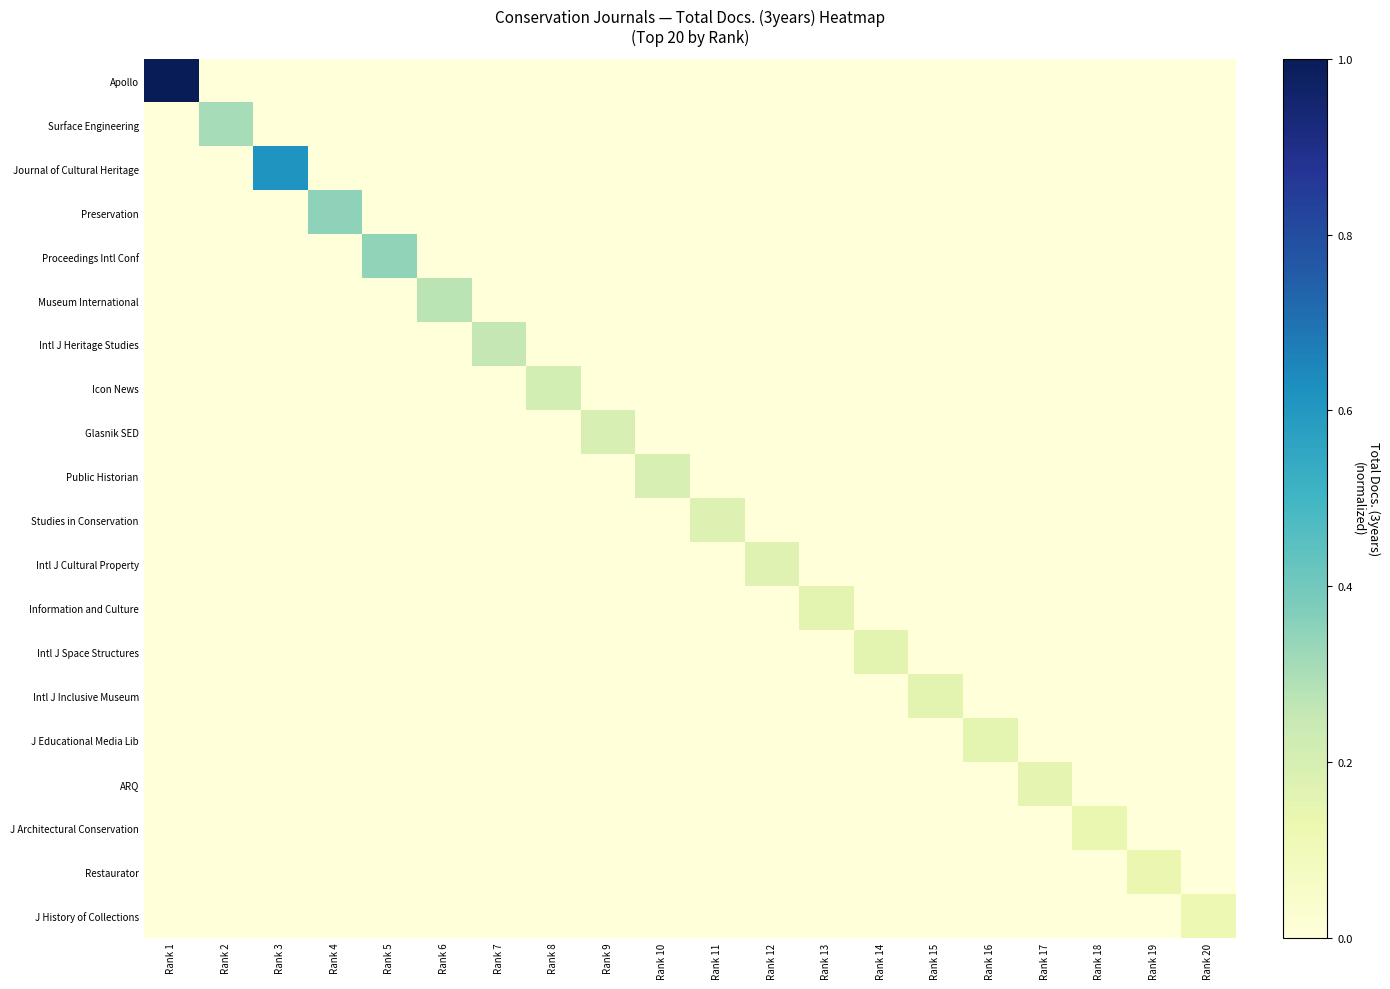

Reading left to right, what are all the values shown in this chart?

Apollo: Rank 1=1.0	Rank 2=0.0	Rank 3=0.0	Rank 4=0.0	Rank 5=0.0	Rank 6=0.0	Rank 7=0.0	Rank 8=0.0	Rank 9=0.0	Rank 10=0.0	Rank 11=0.0	Rank 12=0.0	Rank 13=0.0	Rank 14=0.0	Rank 15=0.0	Rank 16=0.0	Rank 17=0.0	Rank 18=0.0	Rank 19=0.0	Rank 20=0.0
Surface Engineering: Rank 1=0.0	Rank 2=0.3	Rank 3=0.0	Rank 4=0.0	Rank 5=0.0	Rank 6=0.0	Rank 7=0.0	Rank 8=0.0	Rank 9=0.0	Rank 10=0.0	Rank 11=0.0	Rank 12=0.0	Rank 13=0.0	Rank 14=0.0	Rank 15=0.0	Rank 16=0.0	Rank 17=0.0	Rank 18=0.0	Rank 19=0.0	Rank 20=0.0
Journal of Cultural Heritage: Rank 1=0.0	Rank 2=0.0	Rank 3=0.6	Rank 4=0.0	Rank 5=0.0	Rank 6=0.0	Rank 7=0.0	Rank 8=0.0	Rank 9=0.0	Rank 10=0.0	Rank 11=0.0	Rank 12=0.0	Rank 13=0.0	Rank 14=0.0	Rank 15=0.0	Rank 16=0.0	Rank 17=0.0	Rank 18=0.0	Rank 19=0.0	Rank 20=0.0
Preservation: Rank 1=0.0	Rank 2=0.0	Rank 3=0.0	Rank 4=0.3	Rank 5=0.0	Rank 6=0.0	Rank 7=0.0	Rank 8=0.0	Rank 9=0.0	Rank 10=0.0	Rank 11=0.0	Rank 12=0.0	Rank 13=0.0	Rank 14=0.0	Rank 15=0.0	Rank 16=0.0	Rank 17=0.0	Rank 18=0.0	Rank 19=0.0	Rank 20=0.0
Proceedings Intl Conf: Rank 1=0.0	Rank 2=0.0	Rank 3=0.0	Rank 4=0.0	Rank 5=0.3	Rank 6=0.0	Rank 7=0.0	Rank 8=0.0	Rank 9=0.0	Rank 10=0.0	Rank 11=0.0	Rank 12=0.0	Rank 13=0.0	Rank 14=0.0	Rank 15=0.0	Rank 16=0.0	Rank 17=0.0	Rank 18=0.0	Rank 19=0.0	Rank 20=0.0
Museum International: Rank 1=0.0	Rank 2=0.0	Rank 3=0.0	Rank 4=0.0	Rank 5=0.0	Rank 6=0.3	Rank 7=0.0	Rank 8=0.0	Rank 9=0.0	Rank 10=0.0	Rank 11=0.0	Rank 12=0.0	Rank 13=0.0	Rank 14=0.0	Rank 15=0.0	Rank 16=0.0	Rank 17=0.0	Rank 18=0.0	Rank 19=0.0	Rank 20=0.0
Intl J Heritage Studies: Rank 1=0.0	Rank 2=0.0	Rank 3=0.0	Rank 4=0.0	Rank 5=0.0	Rank 6=0.0	Rank 7=0.3	Rank 8=0.0	Rank 9=0.0	Rank 10=0.0	Rank 11=0.0	Rank 12=0.0	Rank 13=0.0	Rank 14=0.0	Rank 15=0.0	Rank 16=0.0	Rank 17=0.0	Rank 18=0.0	Rank 19=0.0	Rank 20=0.0
Icon News: Rank 1=0.0	Rank 2=0.0	Rank 3=0.0	Rank 4=0.0	Rank 5=0.0	Rank 6=0.0	Rank 7=0.0	Rank 8=0.2	Rank 9=0.0	Rank 10=0.0	Rank 11=0.0	Rank 12=0.0	Rank 13=0.0	Rank 14=0.0	Rank 15=0.0	Rank 16=0.0	Rank 17=0.0	Rank 18=0.0	Rank 19=0.0	Rank 20=0.0
Glasnik SED: Rank 1=0.0	Rank 2=0.0	Rank 3=0.0	Rank 4=0.0	Rank 5=0.0	Rank 6=0.0	Rank 7=0.0	Rank 8=0.0	Rank 9=0.2	Rank 10=0.0	Rank 11=0.0	Rank 12=0.0	Rank 13=0.0	Rank 14=0.0	Rank 15=0.0	Rank 16=0.0	Rank 17=0.0	Rank 18=0.0	Rank 19=0.0	Rank 20=0.0
Public Historian: Rank 1=0.0	Rank 2=0.0	Rank 3=0.0	Rank 4=0.0	Rank 5=0.0	Rank 6=0.0	Rank 7=0.0	Rank 8=0.0	Rank 9=0.0	Rank 10=0.2	Rank 11=0.0	Rank 12=0.0	Rank 13=0.0	Rank 14=0.0	Rank 15=0.0	Rank 16=0.0	Rank 17=0.0	Rank 18=0.0	Rank 19=0.0	Rank 20=0.0
Studies in Conservation: Rank 1=0.0	Rank 2=0.0	Rank 3=0.0	Rank 4=0.0	Rank 5=0.0	Rank 6=0.0	Rank 7=0.0	Rank 8=0.0	Rank 9=0.0	Rank 10=0.0	Rank 11=0.2	Rank 12=0.0	Rank 13=0.0	Rank 14=0.0	Rank 15=0.0	Rank 16=0.0	Rank 17=0.0	Rank 18=0.0	Rank 19=0.0	Rank 20=0.0
Intl J Cultural Property: Rank 1=0.0	Rank 2=0.0	Rank 3=0.0	Rank 4=0.0	Rank 5=0.0	Rank 6=0.0	Rank 7=0.0	Rank 8=0.0	Rank 9=0.0	Rank 10=0.0	Rank 11=0.0	Rank 12=0.2	Rank 13=0.0	Rank 14=0.0	Rank 15=0.0	Rank 16=0.0	Rank 17=0.0	Rank 18=0.0	Rank 19=0.0	Rank 20=0.0
Information and Culture: Rank 1=0.0	Rank 2=0.0	Rank 3=0.0	Rank 4=0.0	Rank 5=0.0	Rank 6=0.0	Rank 7=0.0	Rank 8=0.0	Rank 9=0.0	Rank 10=0.0	Rank 11=0.0	Rank 12=0.0	Rank 13=0.2	Rank 14=0.0	Rank 15=0.0	Rank 16=0.0	Rank 17=0.0	Rank 18=0.0	Rank 19=0.0	Rank 20=0.0
Intl J Space Structures: Rank 1=0.0	Rank 2=0.0	Rank 3=0.0	Rank 4=0.0	Rank 5=0.0	Rank 6=0.0	Rank 7=0.0	Rank 8=0.0	Rank 9=0.0	Rank 10=0.0	Rank 11=0.0	Rank 12=0.0	Rank 13=0.0	Rank 14=0.2	Rank 15=0.0	Rank 16=0.0	Rank 17=0.0	Rank 18=0.0	Rank 19=0.0	Rank 20=0.0
Intl J Inclusive Museum: Rank 1=0.0	Rank 2=0.0	Rank 3=0.0	Rank 4=0.0	Rank 5=0.0	Rank 6=0.0	Rank 7=0.0	Rank 8=0.0	Rank 9=0.0	Rank 10=0.0	Rank 11=0.0	Rank 12=0.0	Rank 13=0.0	Rank 14=0.0	Rank 15=0.2	Rank 16=0.0	Rank 17=0.0	Rank 18=0.0	Rank 19=0.0	Rank 20=0.0
J Educational Media Lib: Rank 1=0.0	Rank 2=0.0	Rank 3=0.0	Rank 4=0.0	Rank 5=0.0	Rank 6=0.0	Rank 7=0.0	Rank 8=0.0	Rank 9=0.0	Rank 10=0.0	Rank 11=0.0	Rank 12=0.0	Rank 13=0.0	Rank 14=0.0	Rank 15=0.0	Rank 16=0.2	Rank 17=0.0	Rank 18=0.0	Rank 19=0.0	Rank 20=0.0
ARQ: Rank 1=0.0	Rank 2=0.0	Rank 3=0.0	Rank 4=0.0	Rank 5=0.0	Rank 6=0.0	Rank 7=0.0	Rank 8=0.0	Rank 9=0.0	Rank 10=0.0	Rank 11=0.0	Rank 12=0.0	Rank 13=0.0	Rank 14=0.0	Rank 15=0.0	Rank 16=0.0	Rank 17=0.1	Rank 18=0.0	Rank 19=0.0	Rank 20=0.0
J Architectural Conservation: Rank 1=0.0	Rank 2=0.0	Rank 3=0.0	Rank 4=0.0	Rank 5=0.0	Rank 6=0.0	Rank 7=0.0	Rank 8=0.0	Rank 9=0.0	Rank 10=0.0	Rank 11=0.0	Rank 12=0.0	Rank 13=0.0	Rank 14=0.0	Rank 15=0.0	Rank 16=0.0	Rank 17=0.0	Rank 18=0.1	Rank 19=0.0	Rank 20=0.0
Restaurator: Rank 1=0.0	Rank 2=0.0	Rank 3=0.0	Rank 4=0.0	Rank 5=0.0	Rank 6=0.0	Rank 7=0.0	Rank 8=0.0	Rank 9=0.0	Rank 10=0.0	Rank 11=0.0	Rank 12=0.0	Rank 13=0.0	Rank 14=0.0	Rank 15=0.0	Rank 16=0.0	Rank 17=0.0	Rank 18=0.0	Rank 19=0.1	Rank 20=0.0
J History of Collections: Rank 1=0.0	Rank 2=0.0	Rank 3=0.0	Rank 4=0.0	Rank 5=0.0	Rank 6=0.0	Rank 7=0.0	Rank 8=0.0	Rank 9=0.0	Rank 10=0.0	Rank 11=0.0	Rank 12=0.0	Rank 13=0.0	Rank 14=0.0	Rank 15=0.0	Rank 16=0.0	Rank 17=0.0	Rank 18=0.0	Rank 19=0.0	Rank 20=0.1